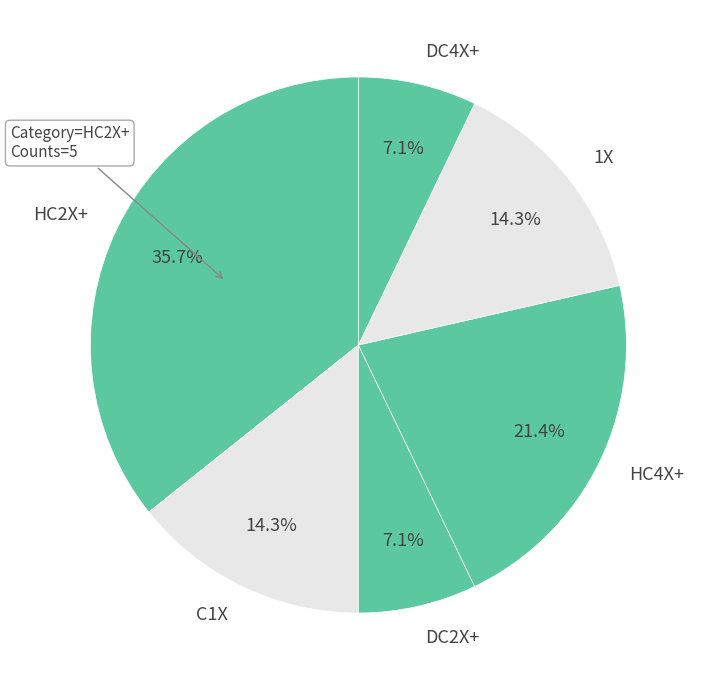

The DC2X+ slice represents 7% of the pie. True or false?

True